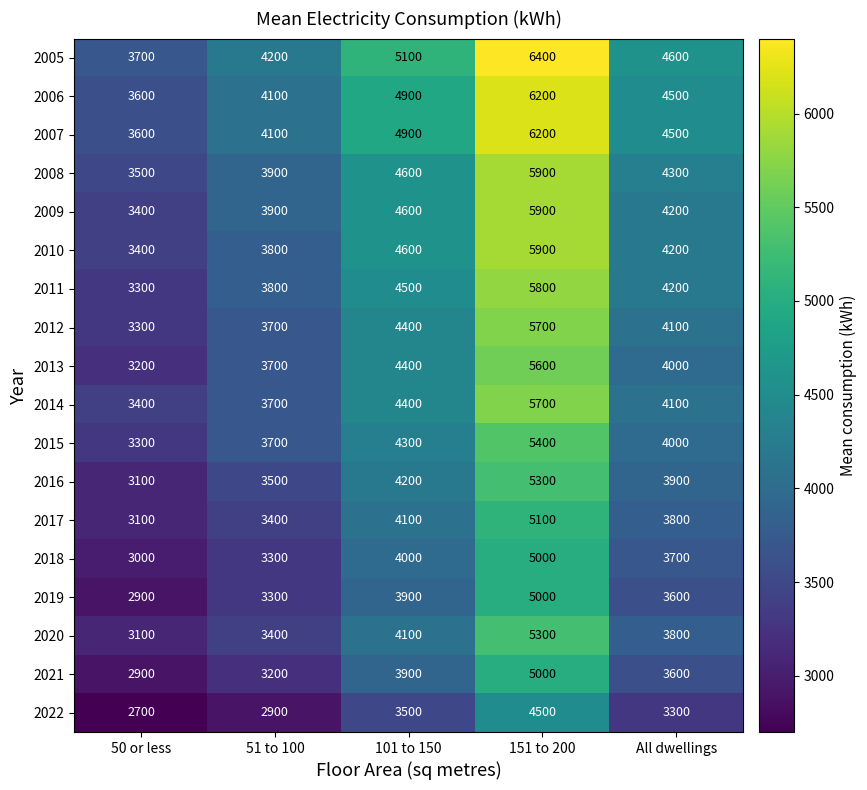

What is the difference between the maximum and minimum values in the 2015 series?

2100